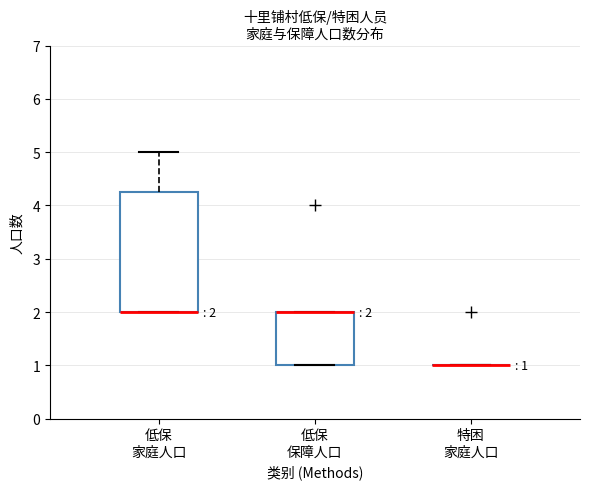

Which box is the tallest, from its lower edge to its upper edge?

低保 家庭人口